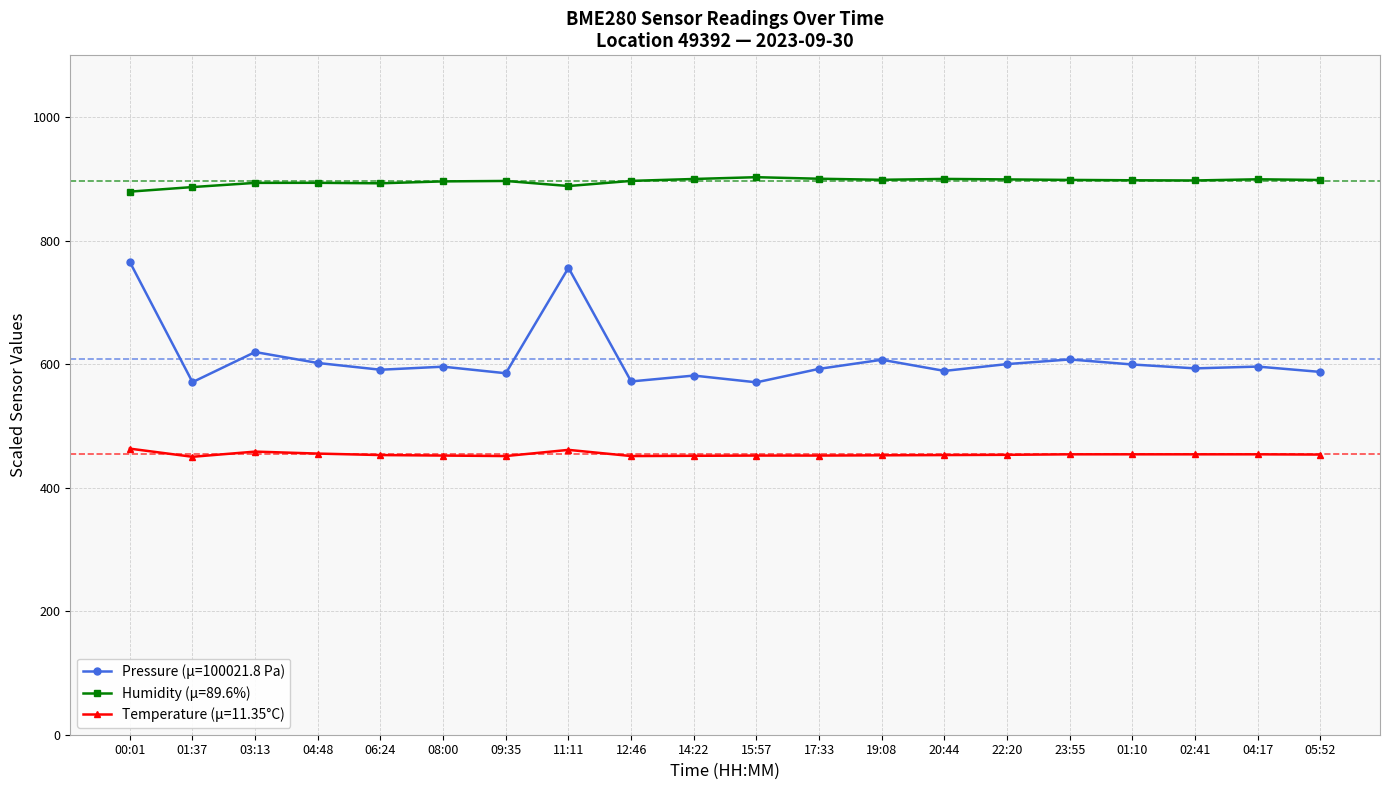

What is the greatest value displayed?

902.7